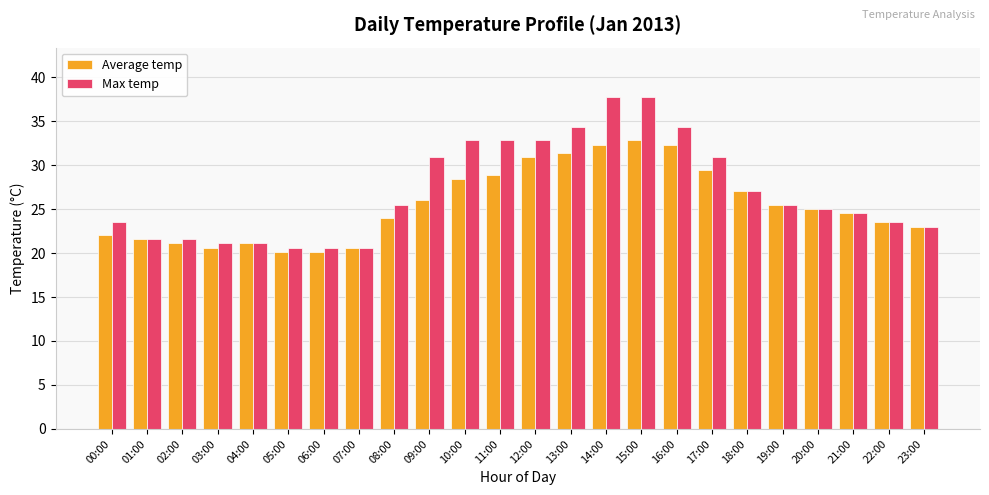

Where does the Average temp series first go above 25?

09:00